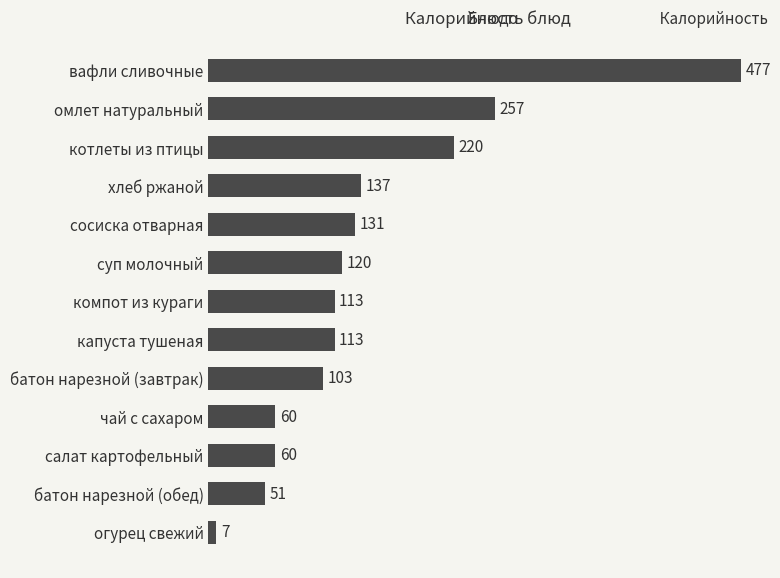

What is the change in value from сосиска отварная to суп молочный?

-11